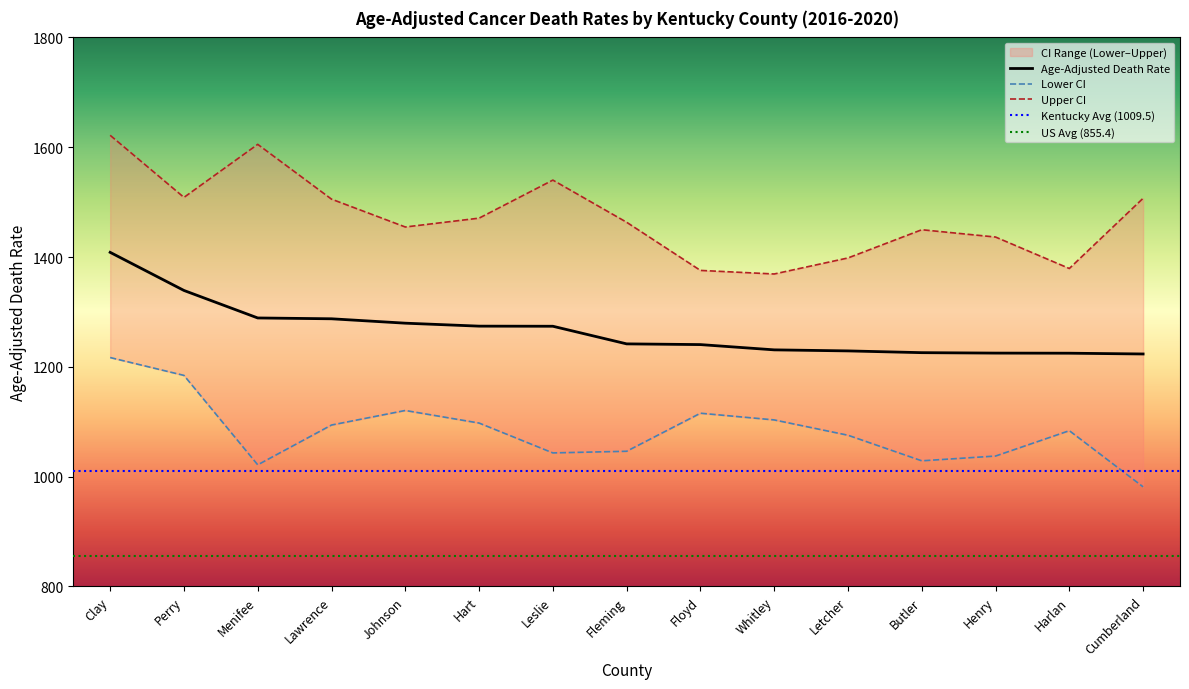

What is the difference between the Age-Adjusted Death Rate values at Whitley and Fleming?

10.9